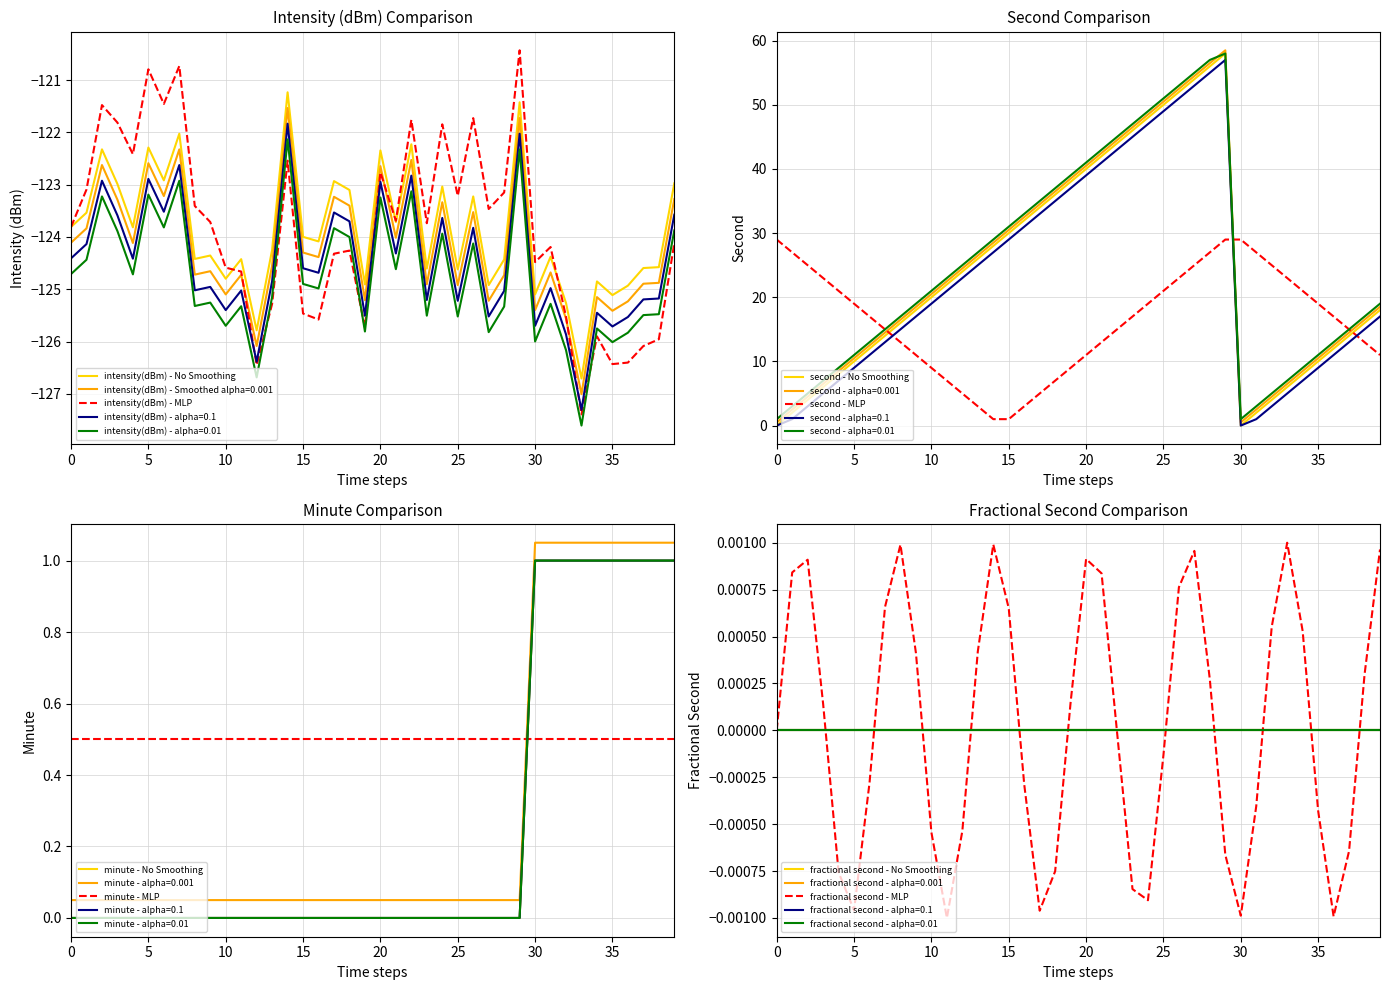

Is this an area chart (filled region under the line)?

No